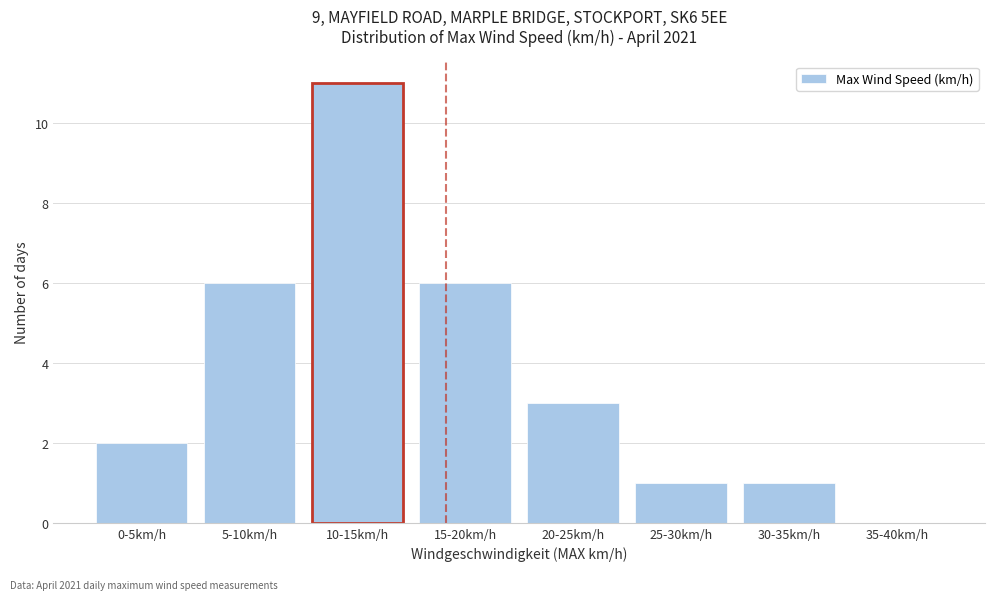

Reading right to left, what are all the values shown in this chart?

35-40km/h=0	30-35km/h=1	25-30km/h=1	20-25km/h=3	15-20km/h=6	10-15km/h=11	5-10km/h=6	0-5km/h=2